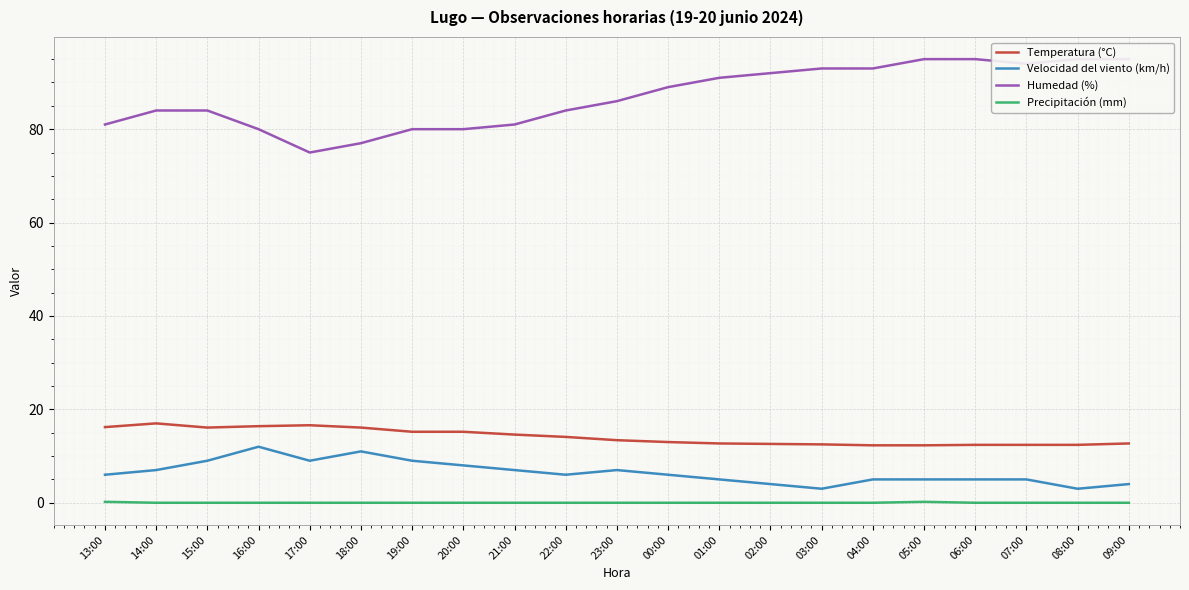

True or false: Precipitación (mm) and Temperatura (°C) intersect in this chart.

False